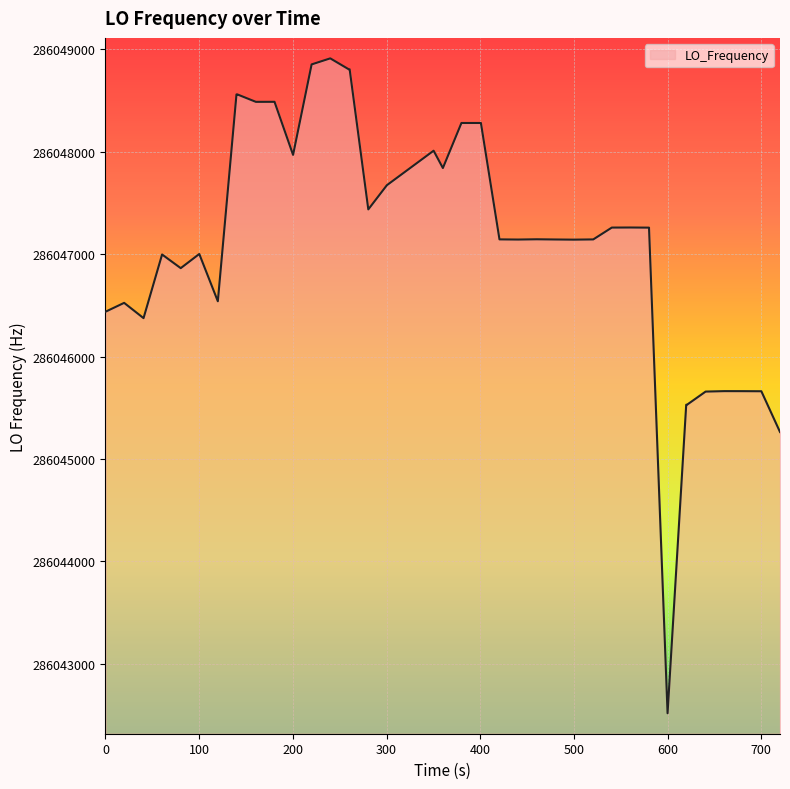

What is the smallest value displayed?

286042517.7